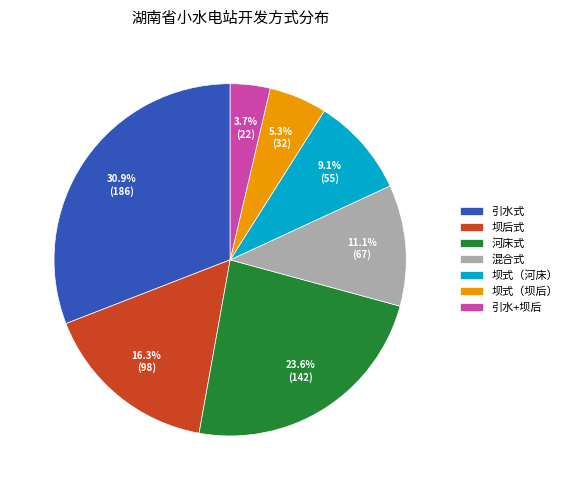

Which category has the biggest portion of the pie?

引水式